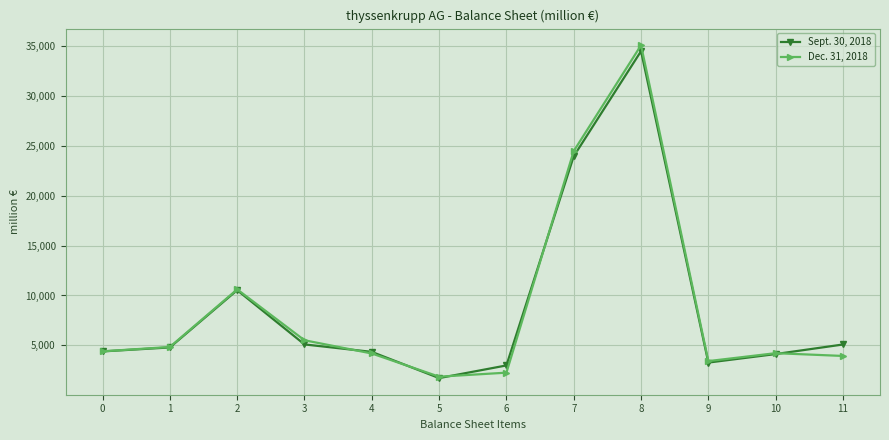

What is the value of the Dec. 31, 2018 point at the 12th from the left?

3937